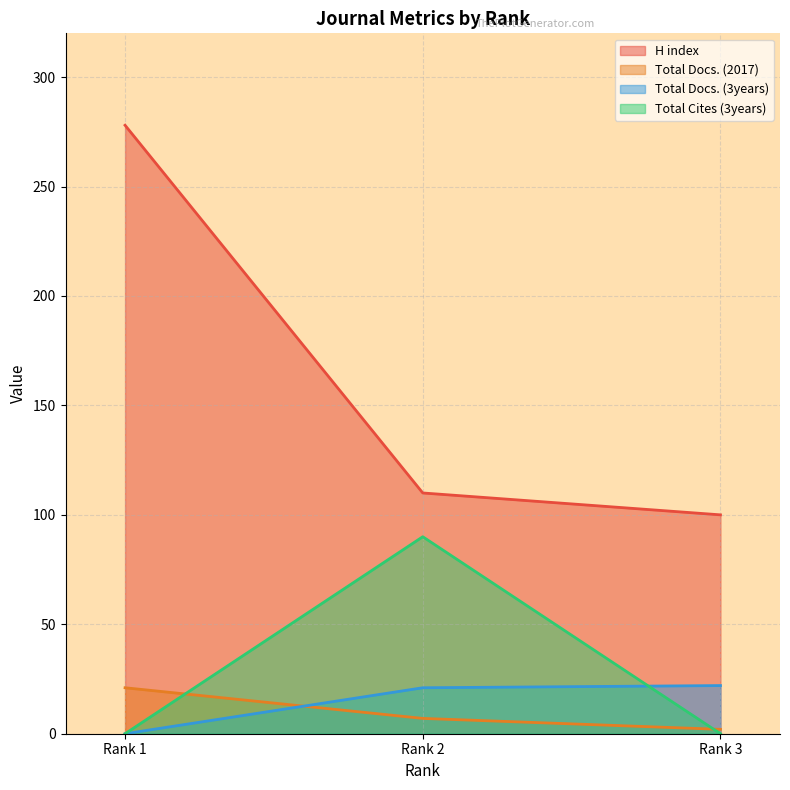

At which label does Total Docs. (3years) first exceed 21?

Rank 3